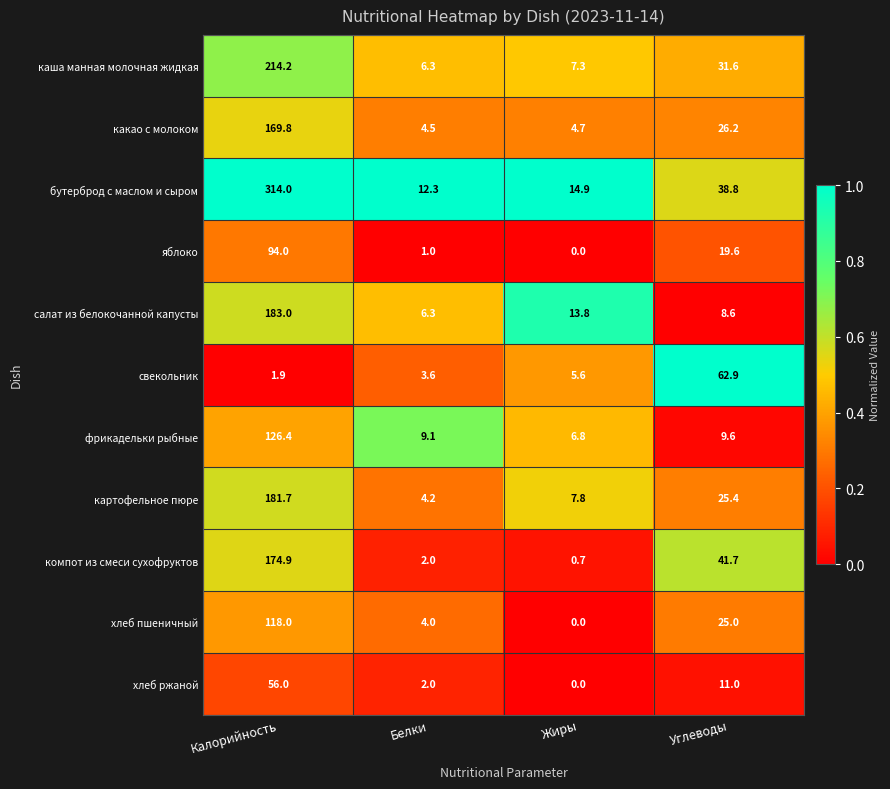

Is it true that яблоко equals 1.4 at Белки?

False